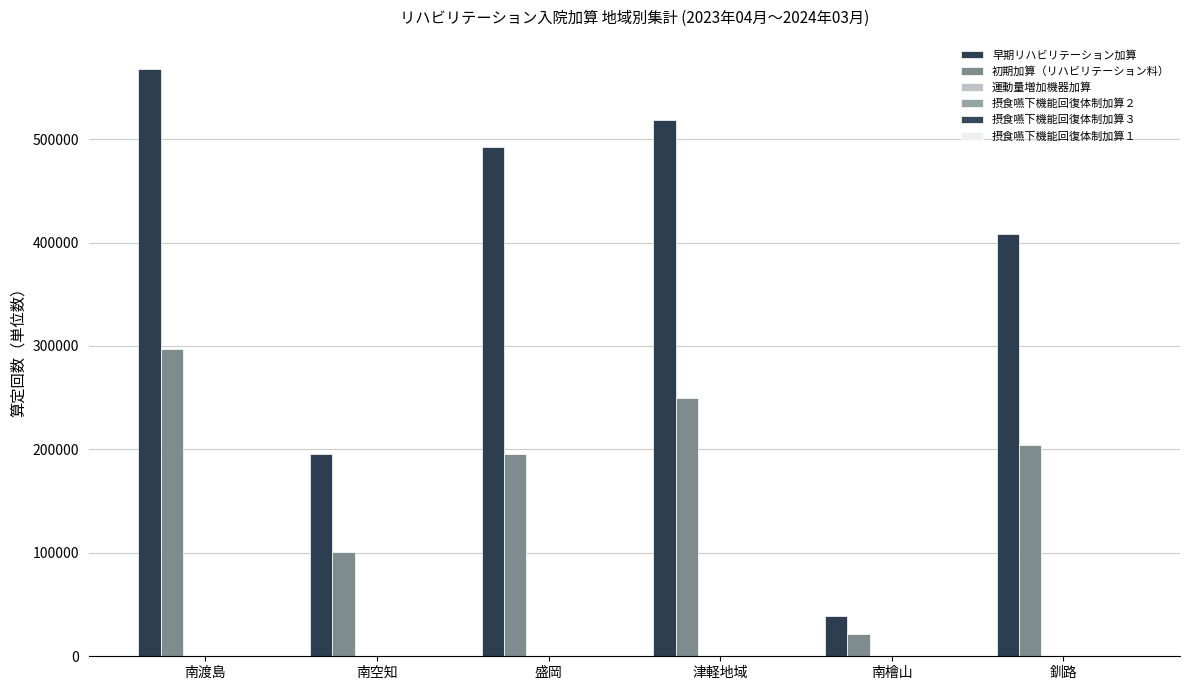

Count the number of data series in this chart.

5